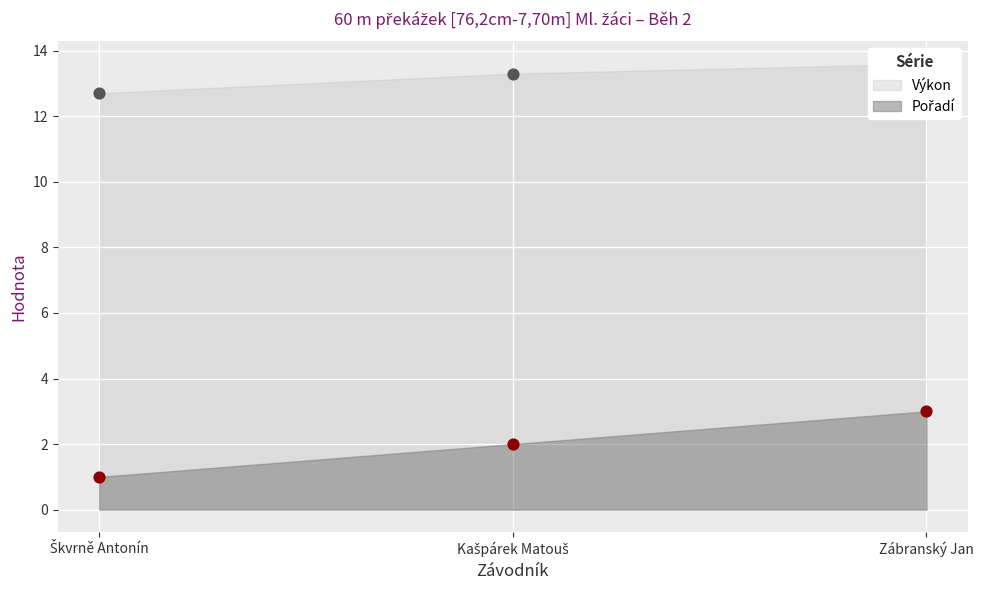

At how many categories does at least one series exceed 6?

3